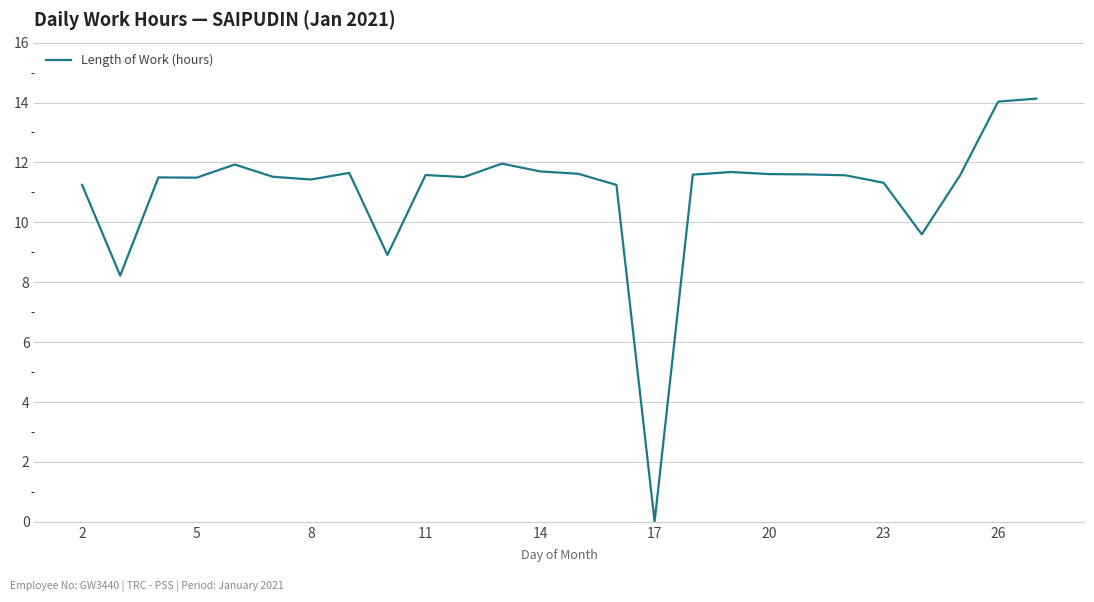

How many lines are shown in the chart?

1